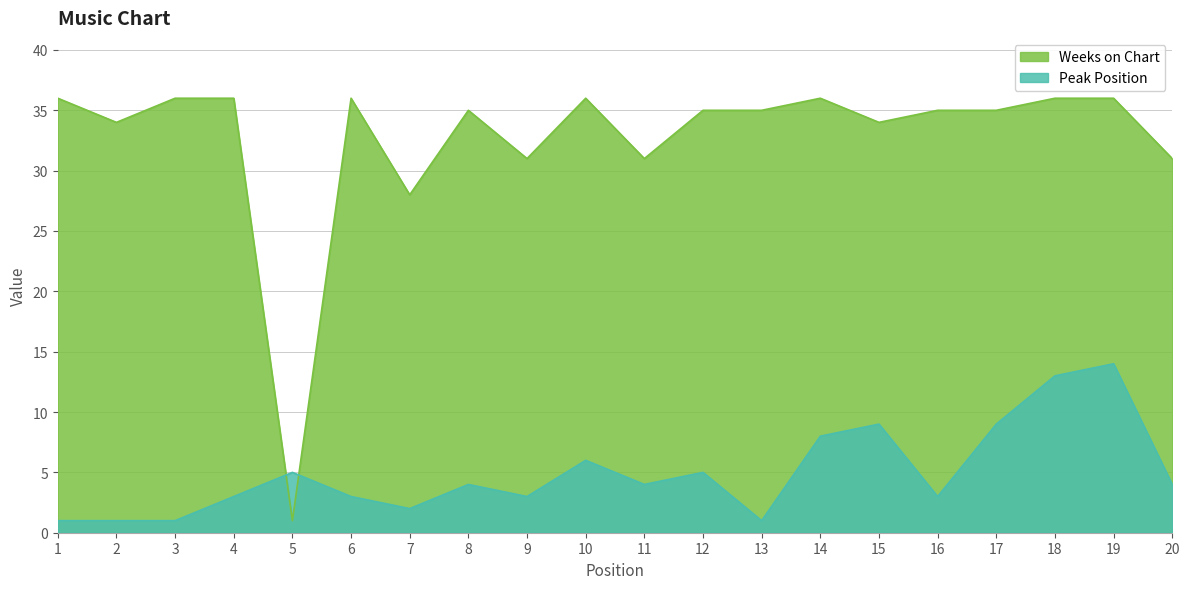

The Weeks on Chart series shows 31 at 20. True or false?

True